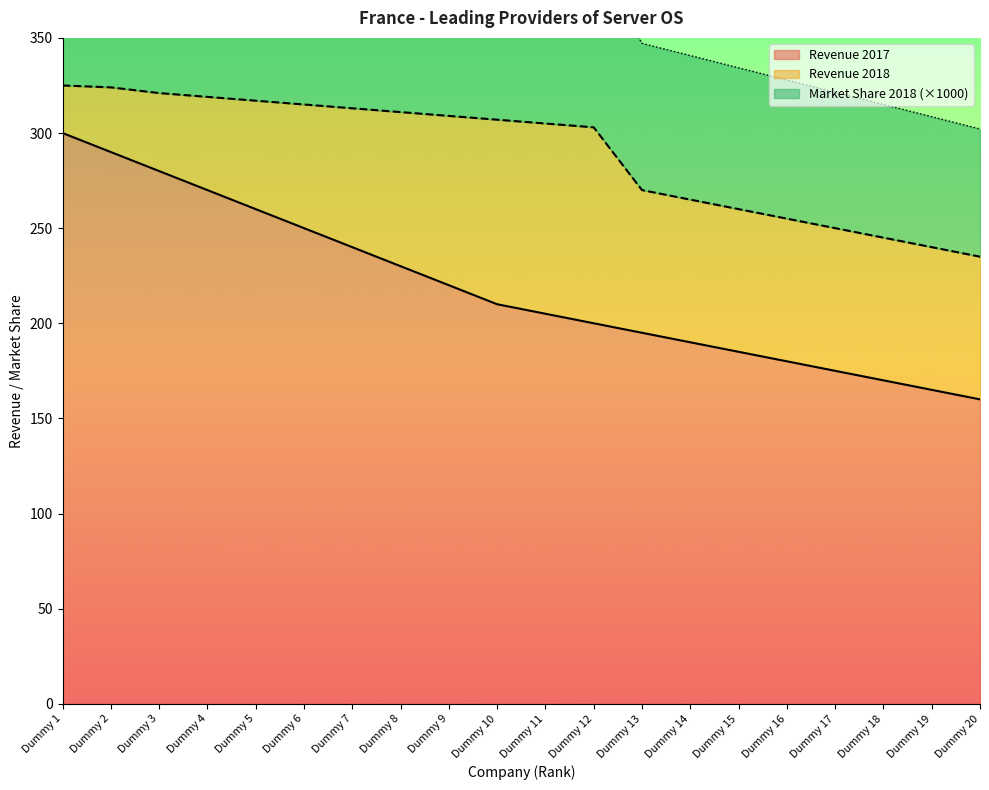

Reading right to left, extract all data points from this chart.

Revenue 2017: 160.0	165.0	170.0	175.0	180.0	185.0	190.0	195.0	200.0	205.0	210.0	220.0	230.0	240.0	250.0	260.0	270.0	280.0	290.0	300.0
Revenue 2018: 235.0	240.0	245.0	250.0	255.0	260.0	265.0	270.0	303.0	305.0	307.0	309.0	311.0	313.0	315.0	317.0	319.0	321.0	324.0	325.0
Market Share 2018: 302.1	308.6	315.0	321.4	327.9	334.3	340.7	347.1	389.6	392.1	394.7	397.3	399.9	402.4	405.0	407.6	410.1	412.7	416.6	417.9